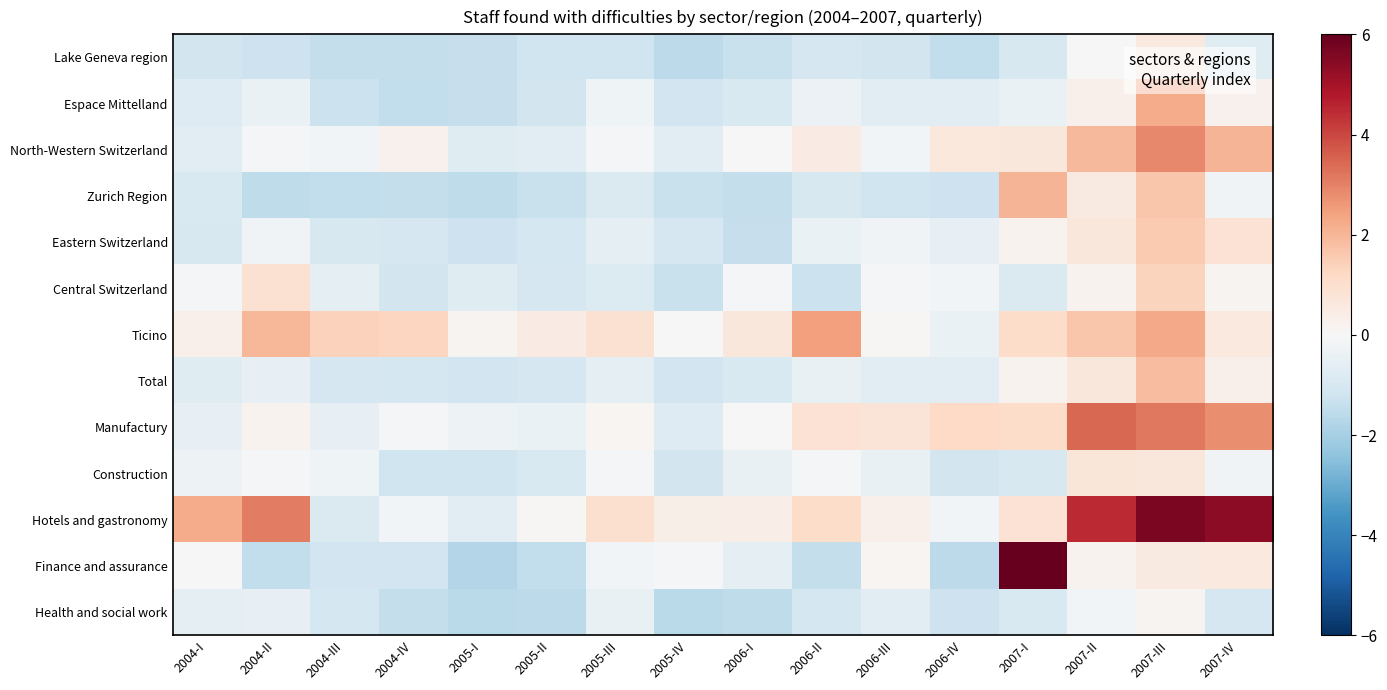

Reading left to right, transcribe all the data shown in this chart.

Lake Geneva region: 2004-I=-1.1	2004-II=-1.2	2004-III=-1.4	2004-IV=-1.4	2005-I=-1.4	2005-II=-1.2	2005-III=-1.2	2005-IV=-1.5	2006-I=-1.3	2006-II=-1.0	2006-III=-1.1	2006-IV=-1.5	2007-I=-1.0	2007-II=0.0	2007-III=0.6	2007-IV=-0.7
Espace Mittelland: 2004-I=-0.8	2004-II=-0.4	2004-III=-1.3	2004-IV=-1.5	2005-I=-1.4	2005-II=-1.1	2005-III=-0.2	2005-IV=-1.1	2006-I=-0.9	2006-II=-0.3	2006-III=-0.7	2006-IV=-0.6	2007-I=-0.4	2007-II=0.3	2007-III=2.2	2007-IV=0.3
North-Western Switzerland: 2004-I=-0.7	2004-II=-0.1	2004-III=-0.2	2004-IV=0.3	2005-I=-0.7	2005-II=-0.6	2005-III=-0.1	2005-IV=-0.6	2006-I=-0.0	2006-II=0.5	2006-III=-0.2	2006-IV=0.7	2007-I=0.7	2007-II=1.9	2007-III=2.9	2007-IV=2.0
Zurich Region: 2004-I=-0.9	2004-II=-1.5	2004-III=-1.5	2004-IV=-1.4	2005-I=-1.5	2005-II=-1.3	2005-III=-0.9	2005-IV=-1.3	2006-I=-1.4	2006-II=-1.0	2006-III=-1.2	2006-IV=-1.3	2007-I=2.0	2007-II=0.5	2007-III=1.7	2007-IV=-0.2
Eastern Switzerland: 2004-I=-1.0	2004-II=-0.2	2004-III=-1.0	2004-IV=-1.0	2005-I=-1.2	2005-II=-1.1	2005-III=-0.5	2005-IV=-1.0	2006-I=-1.4	2006-II=-0.4	2006-III=-0.2	2006-IV=-0.5	2007-I=0.2	2007-II=0.7	2007-III=1.6	2007-IV=0.9
Central Switzerland: 2004-I=-0.1	2004-II=0.9	2004-III=-0.6	2004-IV=-1.1	2005-I=-0.7	2005-II=-1.0	2005-III=-0.8	2005-IV=-1.3	2006-I=-0.1	2006-II=-1.3	2006-III=-0.1	2006-IV=-0.2	2007-I=-0.9	2007-II=0.2	2007-III=1.3	2007-IV=0.2
Ticino: 2004-I=0.3	2004-II=2.0	2004-III=1.4	2004-IV=1.3	2005-I=0.2	2005-II=0.5	2005-III=0.9	2005-IV=-0.0	2006-I=0.7	2006-II=2.5	2006-III=0.1	2006-IV=-0.4	2007-I=1.1	2007-II=1.7	2007-III=2.3	2007-IV=0.6
Total: 2004-I=-0.7	2004-II=-0.5	2004-III=-1.0	2004-IV=-1.0	2005-I=-1.2	2005-II=-1.0	2005-III=-0.5	2005-IV=-1.1	2006-I=-0.9	2006-II=-0.4	2006-III=-0.6	2006-IV=-0.7	2007-I=0.2	2007-II=0.7	2007-III=1.8	2007-IV=0.3
Manufactury: 2004-I=-0.5	2004-II=0.2	2004-III=-0.5	2004-IV=-0.1	2005-I=-0.3	2005-II=-0.4	2005-III=0.1	2005-IV=-0.8	2006-I=-0.0	2006-II=0.9	2006-III=0.8	2006-IV=1.2	2007-I=1.1	2007-II=3.4	2007-III=3.2	2007-IV=2.8
Construction: 2004-I=-0.3	2004-II=-0.1	2004-III=-0.2	2004-IV=-1.2	2005-I=-1.2	2005-II=-0.9	2005-III=-0.1	2005-IV=-1.1	2006-I=-0.5	2006-II=-0.1	2006-III=-0.4	2006-IV=-1.1	2007-I=-1.0	2007-II=0.7	2007-III=0.7	2007-IV=-0.2
Hotels and gastronomy: 2004-I=2.2	2004-II=3.1	2004-III=-0.9	2004-IV=-0.1	2005-I=-0.7	2005-II=0.1	2005-III=1.0	2005-IV=0.4	2006-I=0.4	2006-II=1.1	2006-III=0.3	2006-IV=-0.1	2007-I=0.9	2007-II=4.5	2007-III=5.6	2007-IV=5.4
Finance and assurance: 2004-I=0.0	2004-II=-1.5	2004-III=-1.1	2004-IV=-1.1	2005-I=-1.8	2005-II=-1.5	2005-III=-0.2	2005-IV=-0.1	2006-I=-0.6	2006-II=-1.4	2006-III=0.1	2006-IV=-1.6	2007-I=31.1	2007-II=0.2	2007-III=0.6	2007-IV=0.6
Health and social work: 2004-I=-0.6	2004-II=-0.5	2004-III=-1.1	2004-IV=-1.4	2005-I=-1.6	2005-II=-1.6	2005-III=-0.5	2005-IV=-1.6	2006-I=-1.5	2006-II=-1.1	2006-III=-0.6	2006-IV=-1.2	2007-I=-0.9	2007-II=-0.2	2007-III=0.2	2007-IV=-1.0